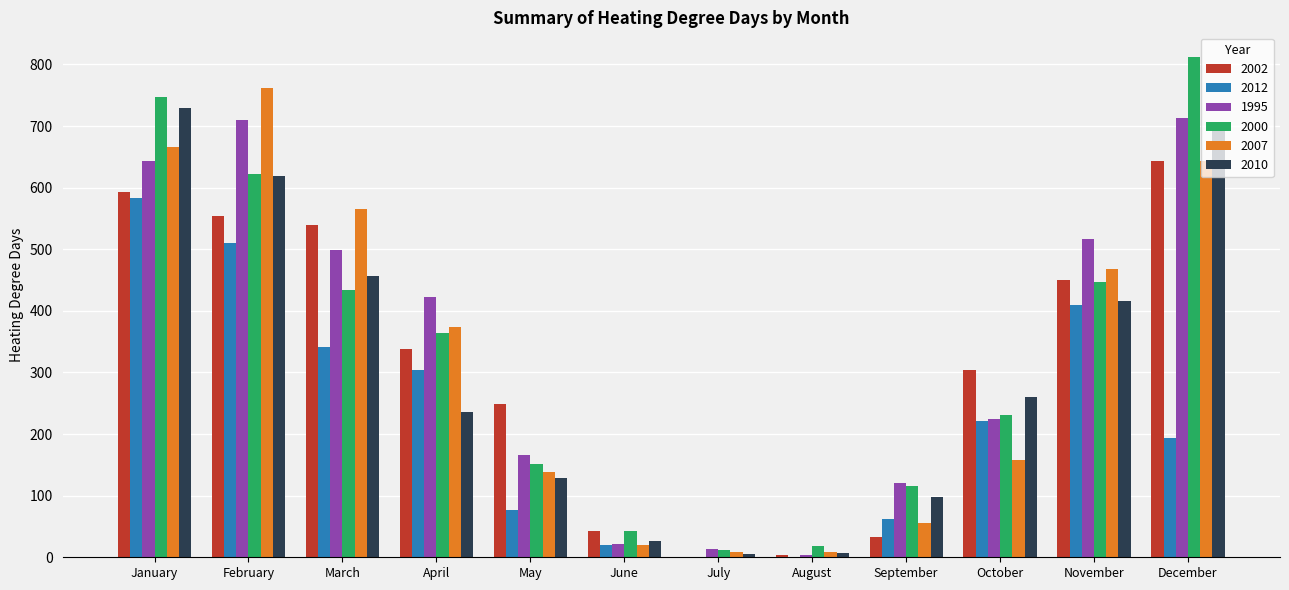

Does the chart contain stacked bars?

No